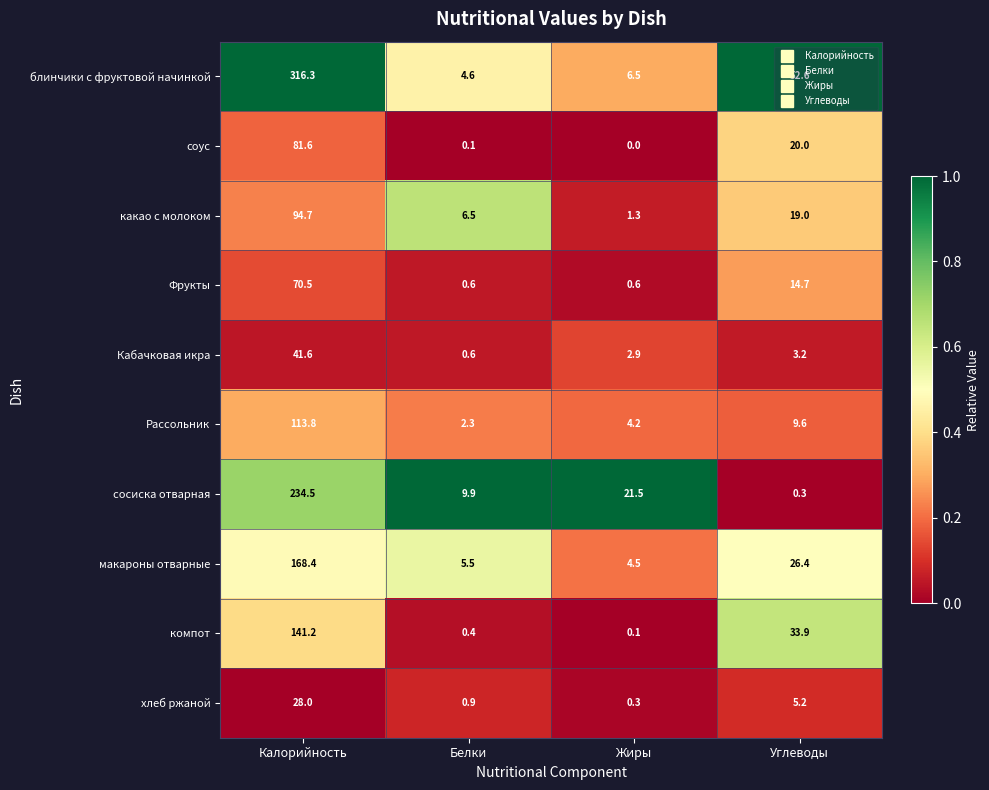

True or false: Кабачковая икра has a value of 28.7 at Калорийность.

False